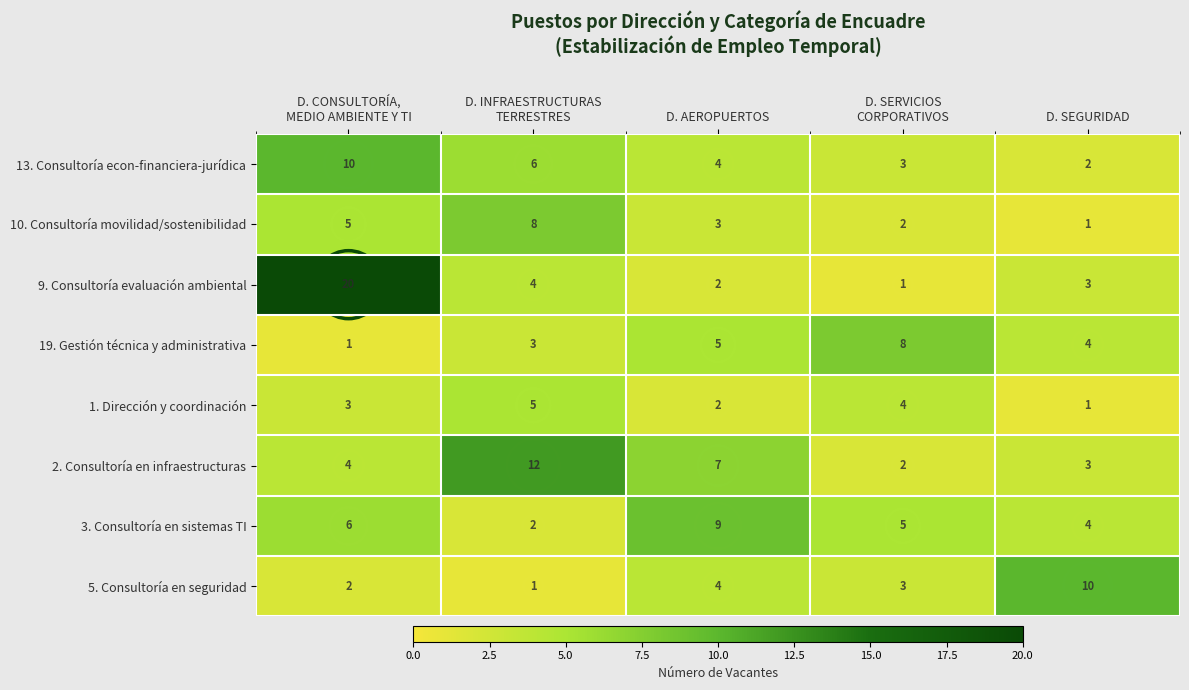

What is the total value across all series at D. SEGURIDAD?

28